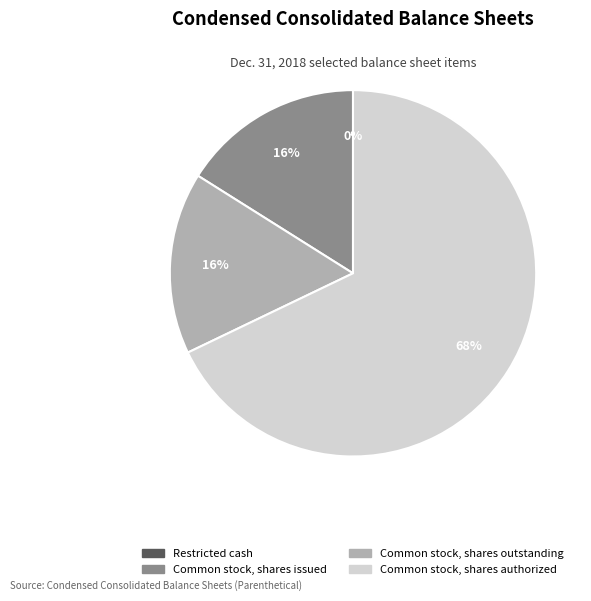

Is it true that Common stock, shares authorized is 80% of the pie?

False